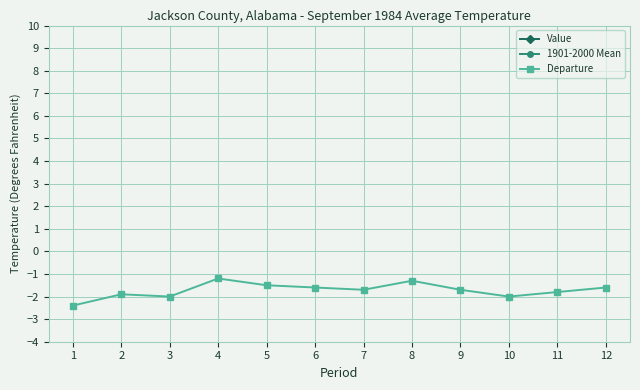

What is the minimum value for Departure?

-2.4